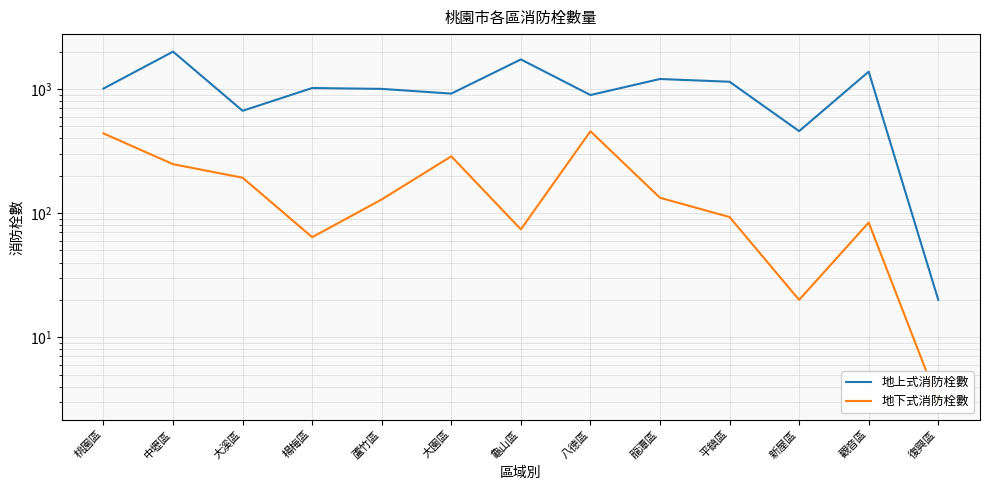

Is the value of 地上式消防栓數 at 桃園區 greater than the value of 地下式消防栓數 at 觀音區?

Yes